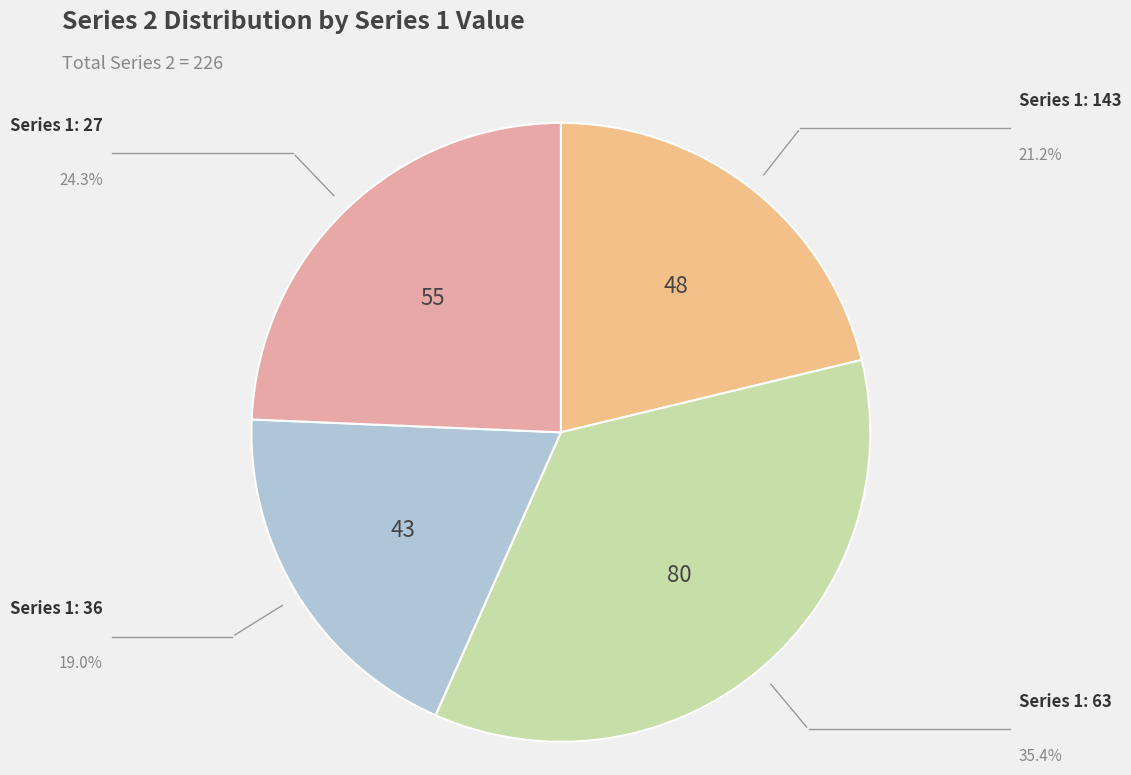

Rank the categories by value from lowest to highest.

Series 1: 36, Series 1: 143, Series 1: 27, Series 1: 63